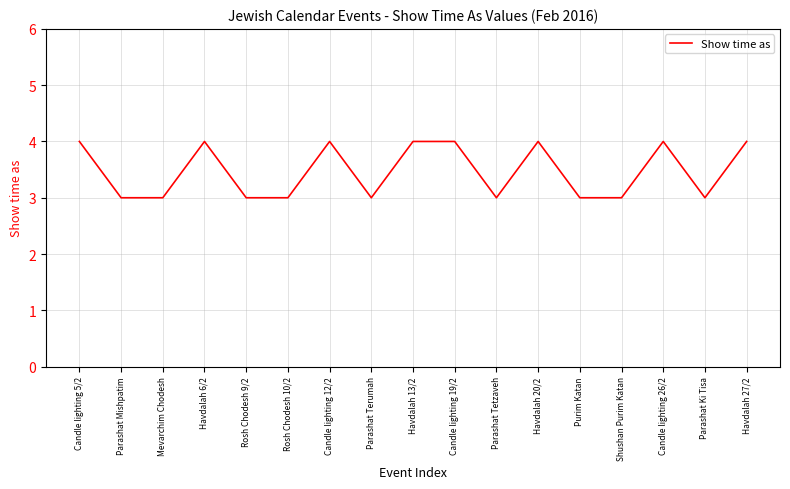

Where is the first local maximum?

Havdalah 6/2